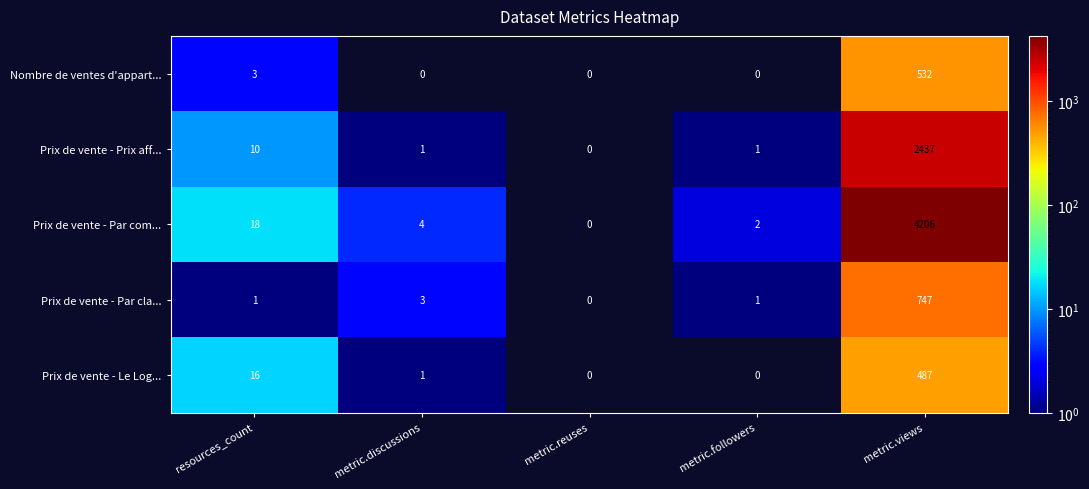

The value of Prix de vente - Par com... at metric.views is 4206. True or false?

True